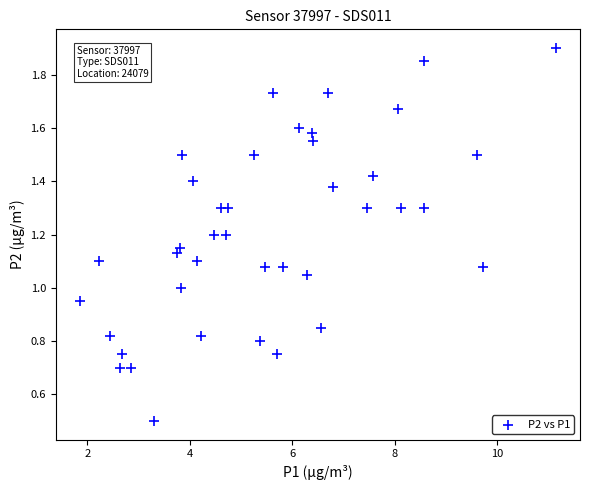

What is the range of X values (max minus min)?

9.3